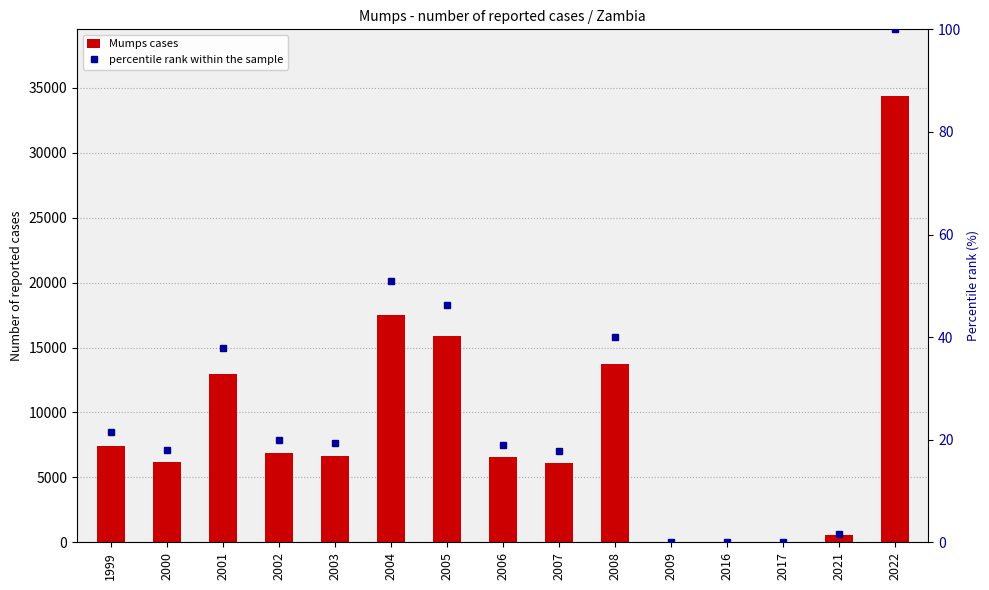

How many data points in Mumps cases are less than 6654?

7